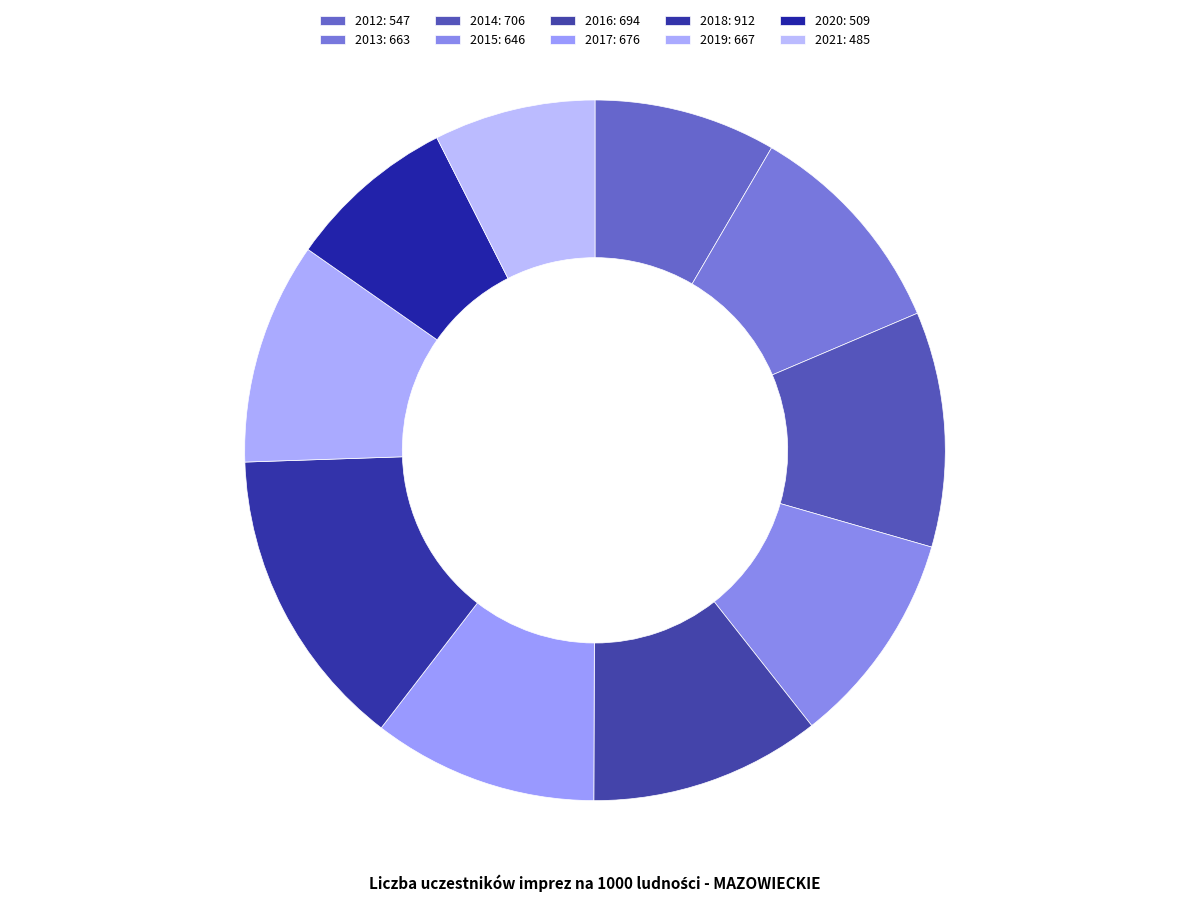

Rank the categories by value from lowest to highest.

2021, 2020, 2012, 2015, 2013, 2019, 2017, 2016, 2014, 2018